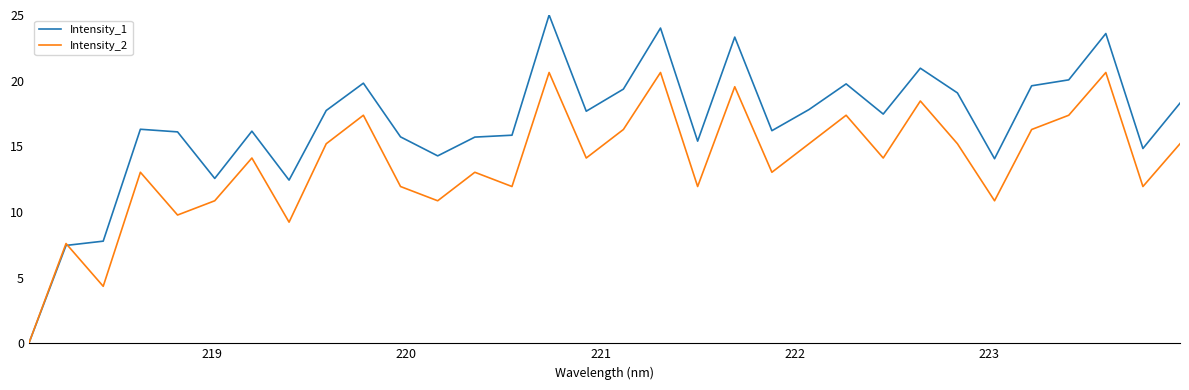

What is the maximum value shown in the chart?

25.0